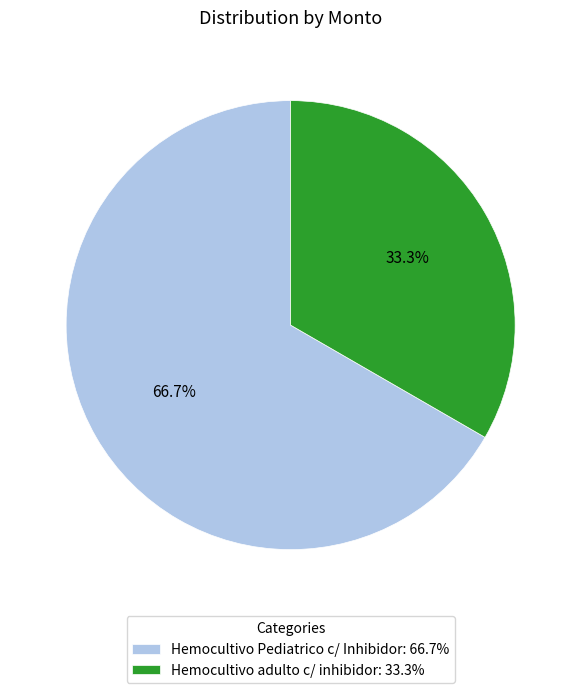

Between Hemocultivo adulto c/ inhibidor: 33.3% and Hemocultivo Pediatrico c/ Inhibidor: 66.7%, which is larger?

Hemocultivo Pediatrico c/ Inhibidor: 66.7%